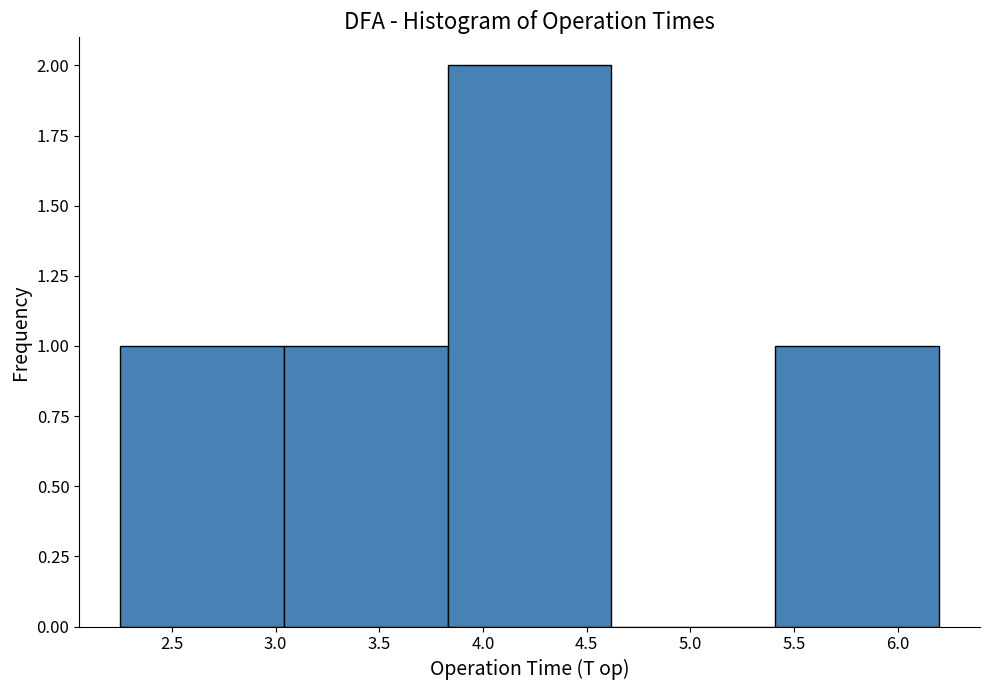

How tall is the bar that spans 5.41 to 6.20 on the x-axis? Neither the bar edges nor the heights are printed on the chart, so give them approximately, as read against the axes.

1